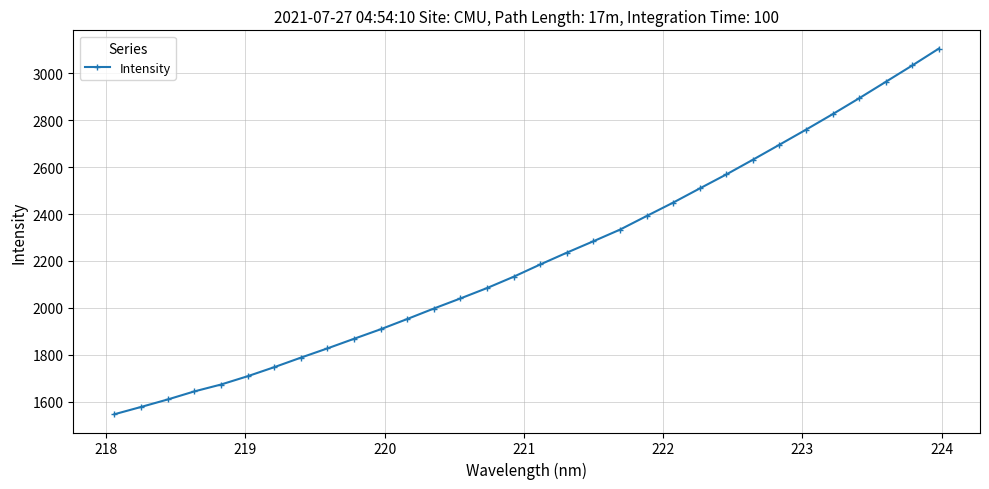

What is the average value?

2217.6